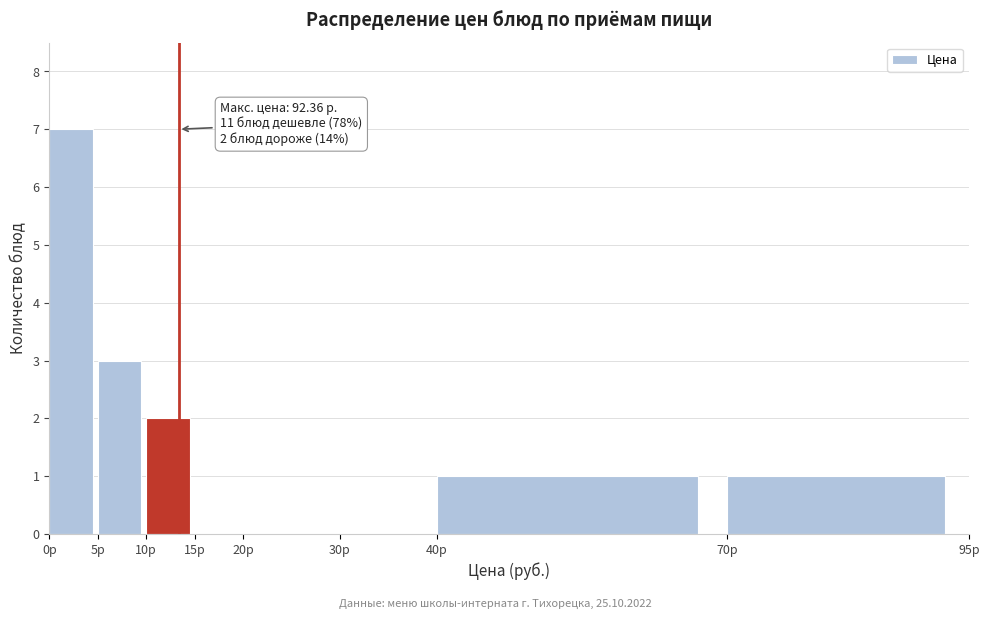

Over which range of the x-axis is the bar tallest?

0 to 5